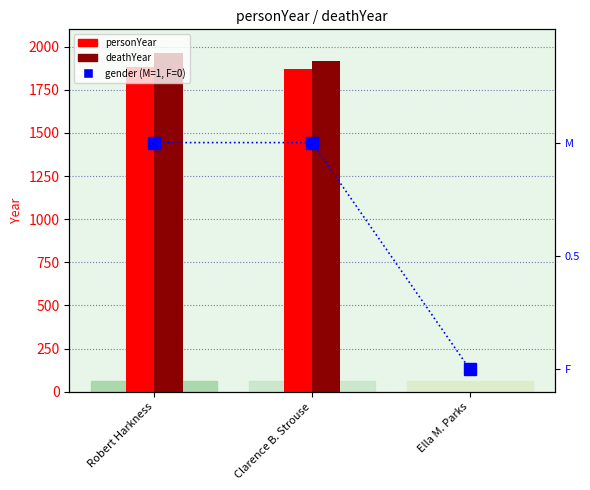

Reading left to right, extract all data points from this chart.

personYear: 1880	1869	0
deathYear: 1961	1918	0
gender (M=1, F=0): 1	1	0